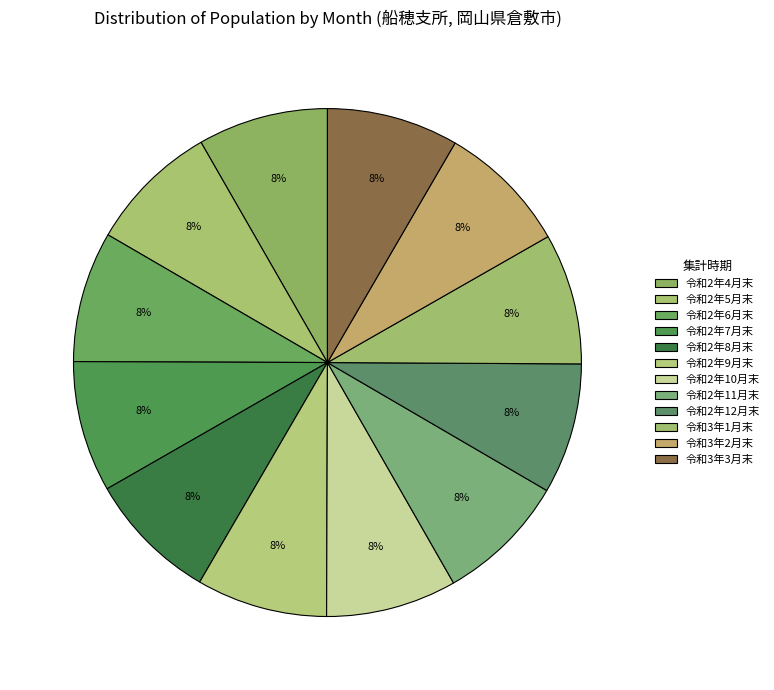

To the nearest percent, what is the combined percentage of 令和3年2月末 and 令和2年5月末?

17%